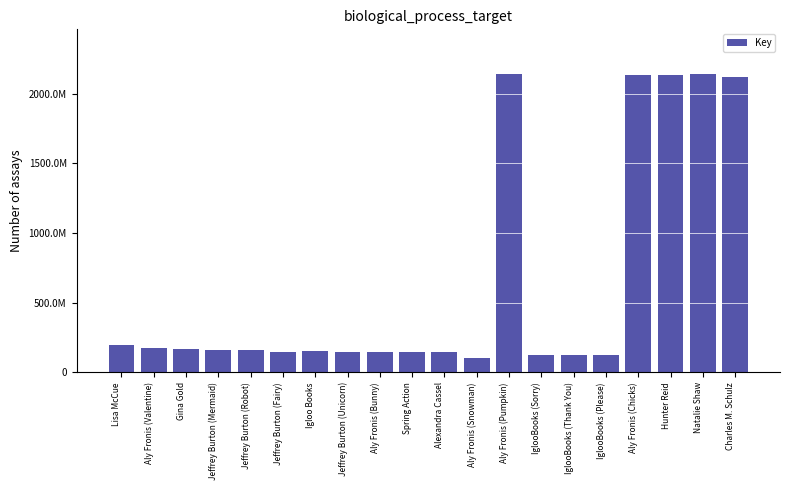

What is the average value?

645.5